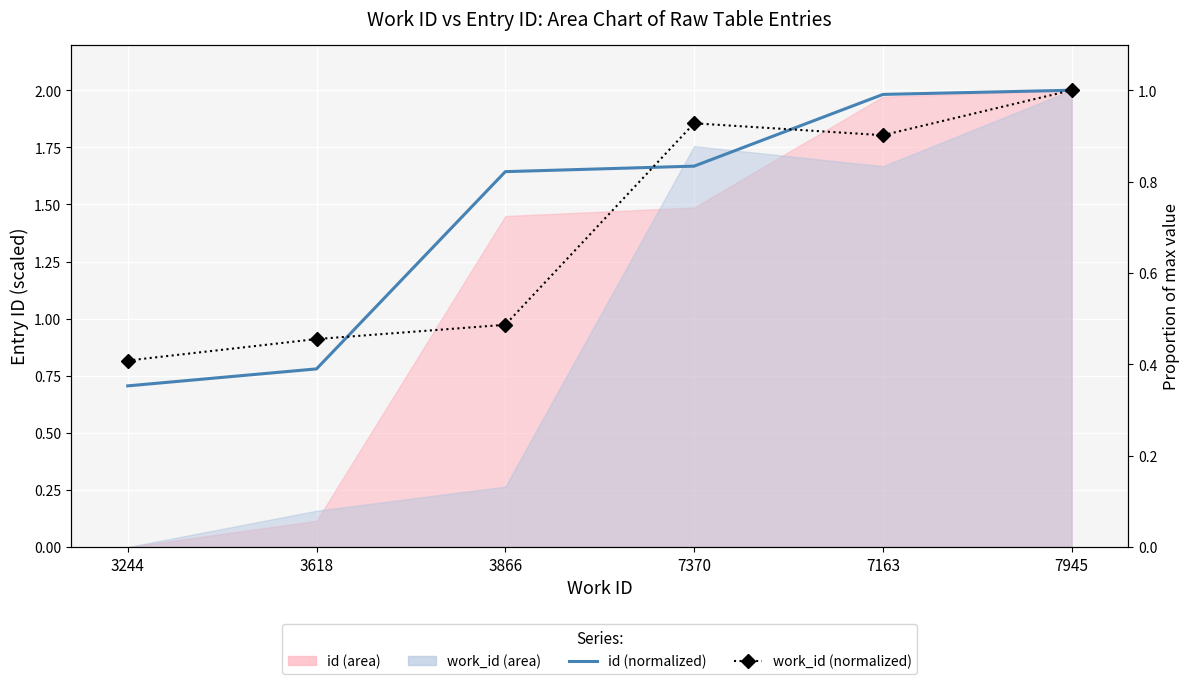

At which category does work_id (normalized) reach its first local peak?

7370